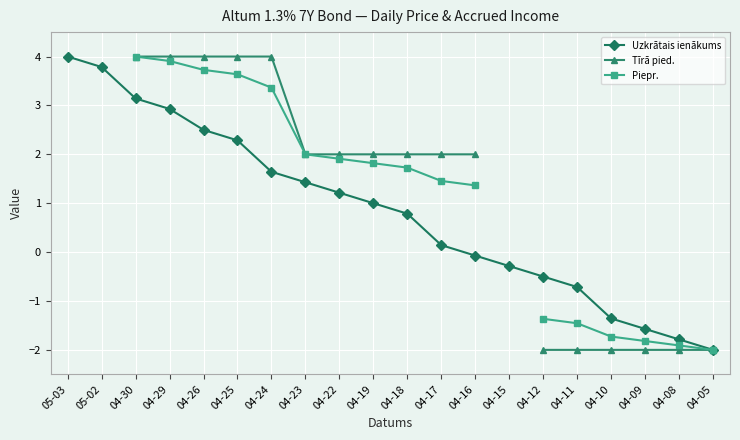

Where do Piepr. and Tīrā pied. first cross each other?

04-24 and 04-23